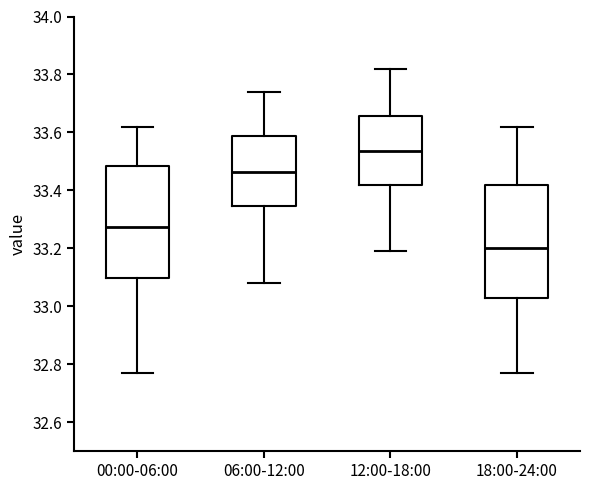

Where is the upper edge of the box for 06:00-12:00 on the y-axis? The values are not printed on the chart, so give them approximately, as read against the axis.

33.58